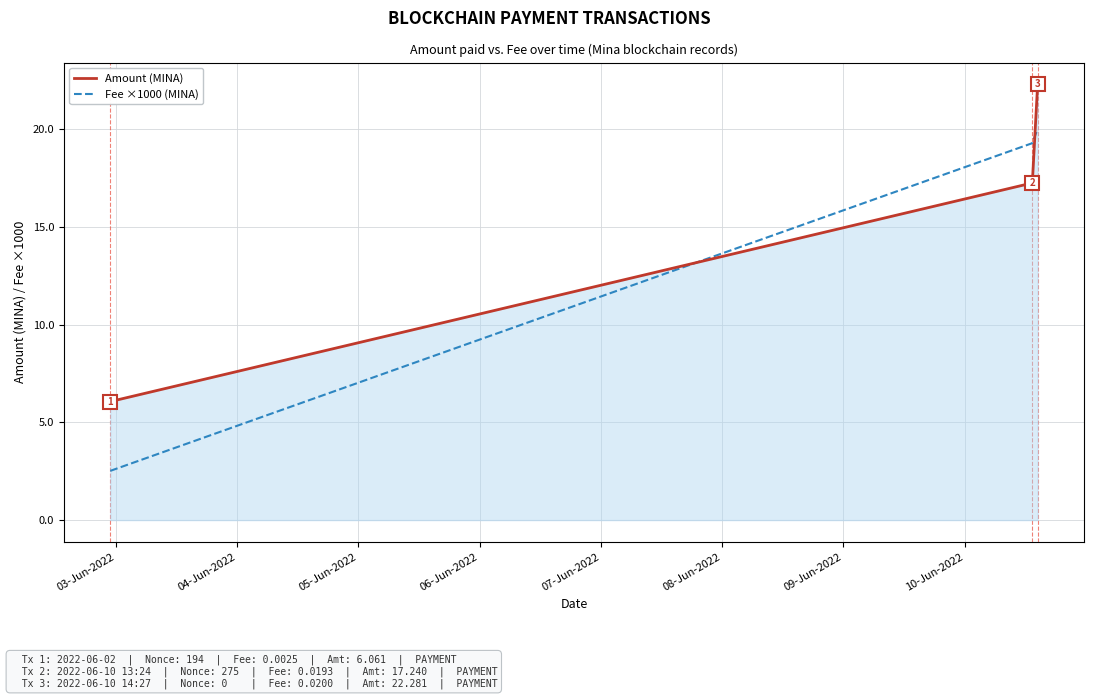

Which series has the largest total across all categories?

Amount (MINA)